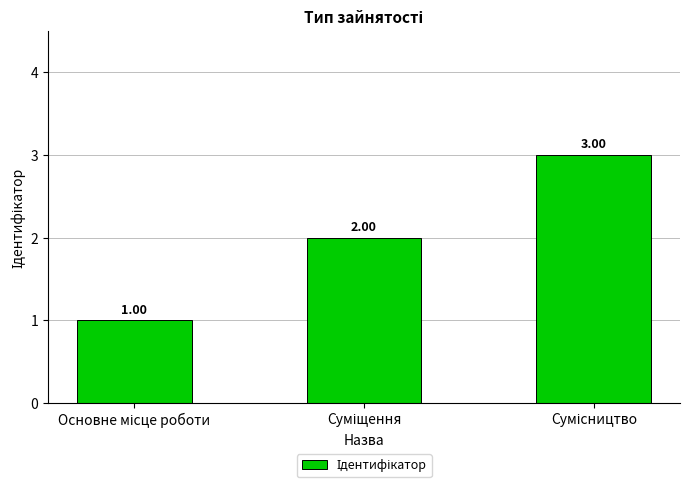

Count the number of categories in the chart.

3